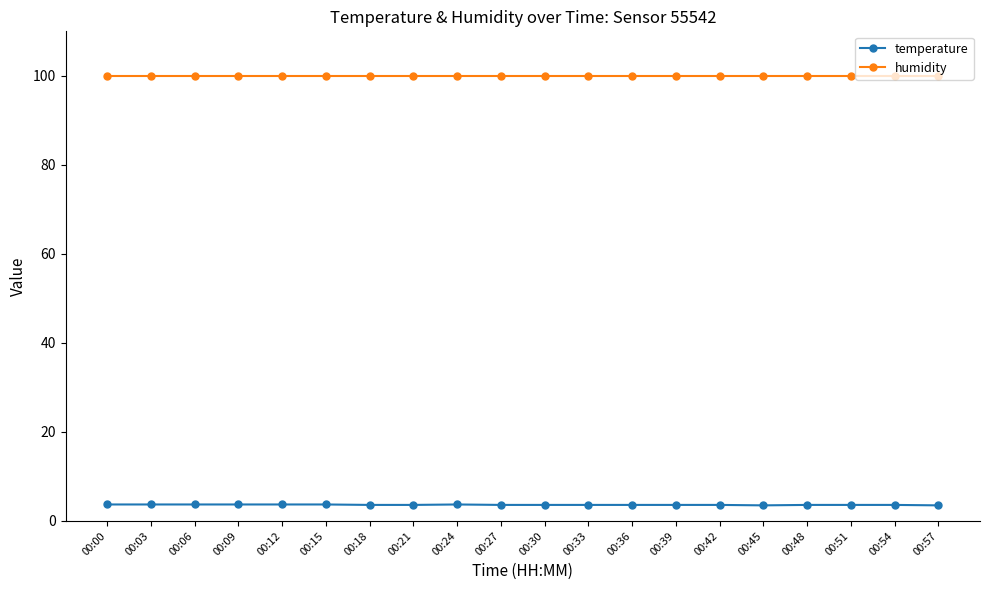

The humidity series shows 146.0 at 00:09. True or false?

False